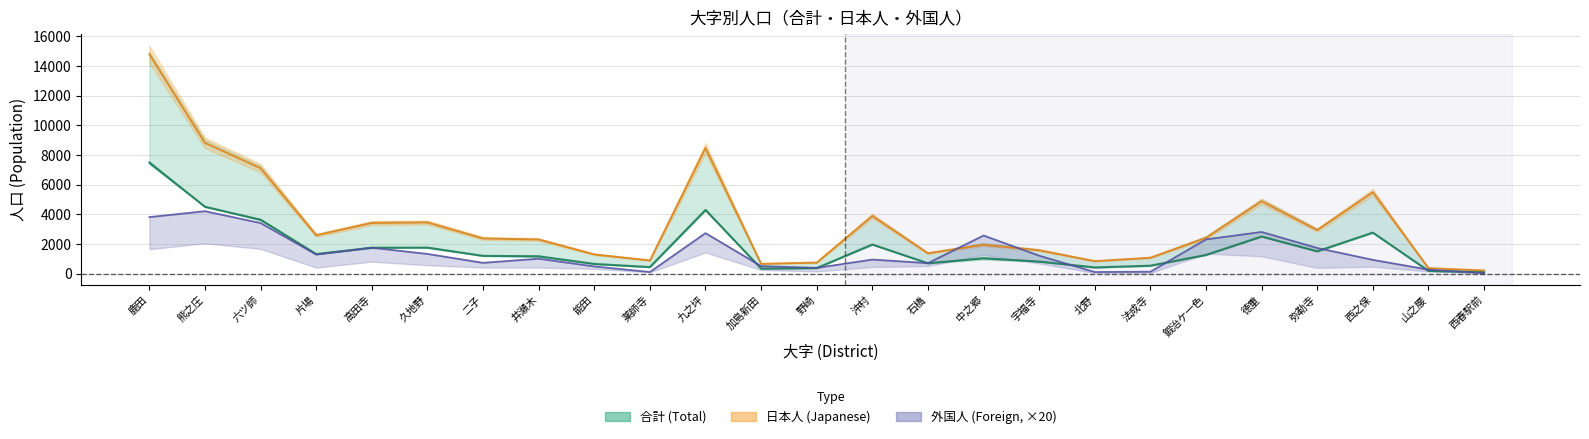

At which label does 日本人計 reach its peak?

鹿田